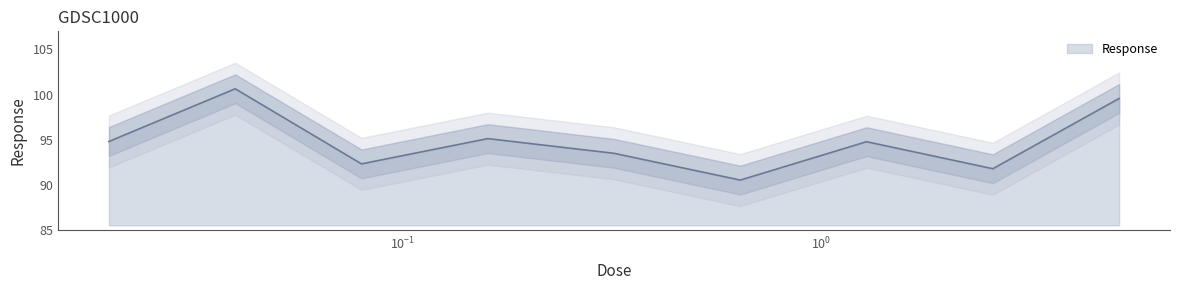

Where is the first local minimum?

0.08